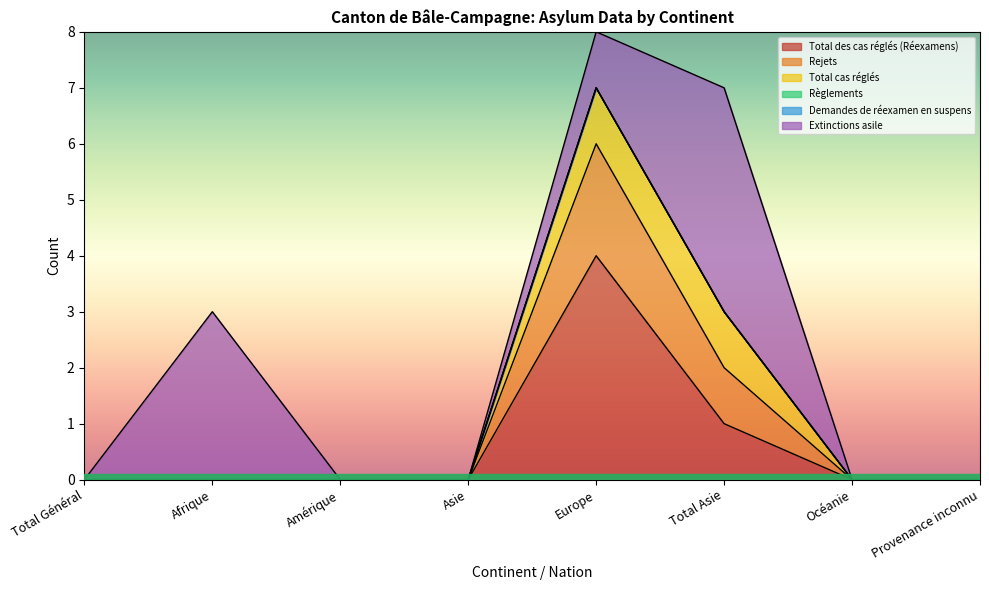

What position from the right is Provenance inconnu?

1